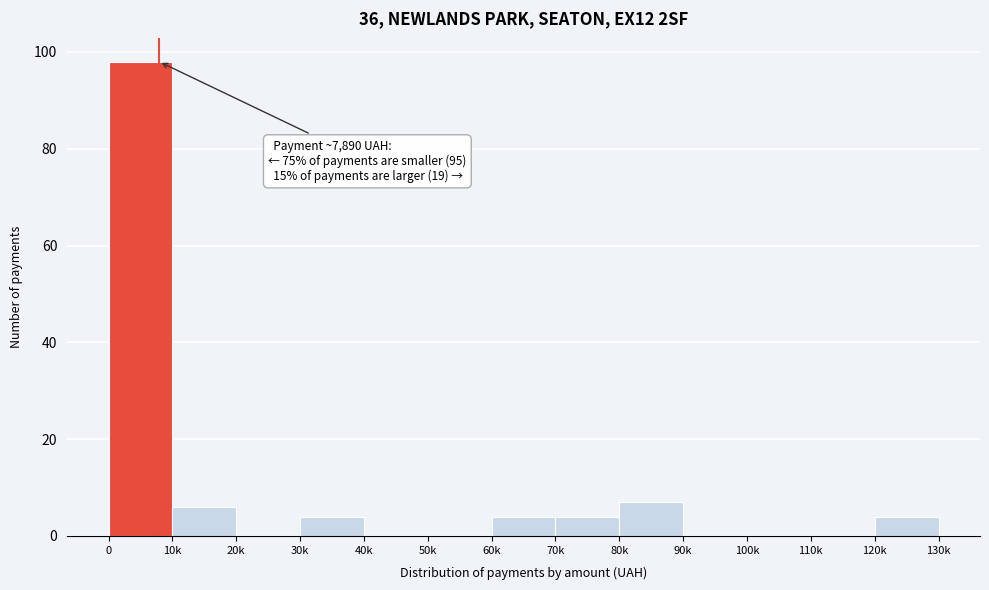

Reading left to right, what are all the values shown in this chart?

0=98	10k=6	20k=0	30k=4	40k=0	50k=0	60k=4	70k=4	80k=7	90k=0	100k=0	110k=0	120k=4